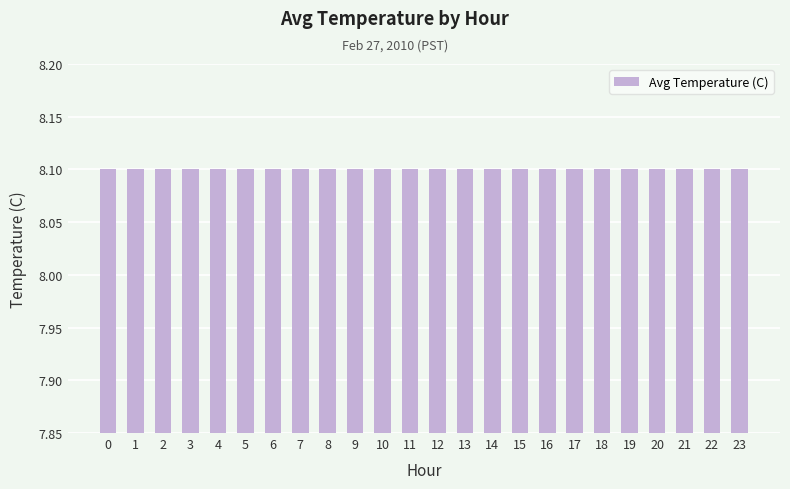

How many bars are there in total?

24